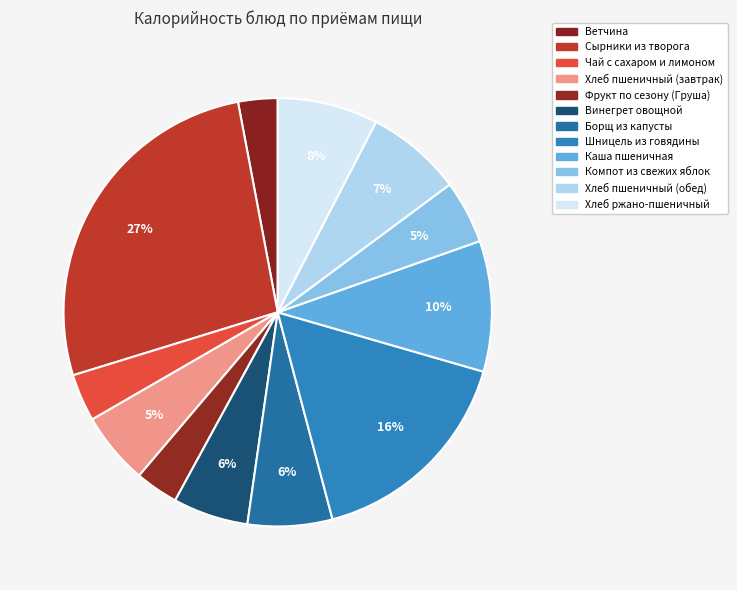

Between Фрукт по сезону (Груша) and Борщ из капусты, which is larger?

Борщ из капусты